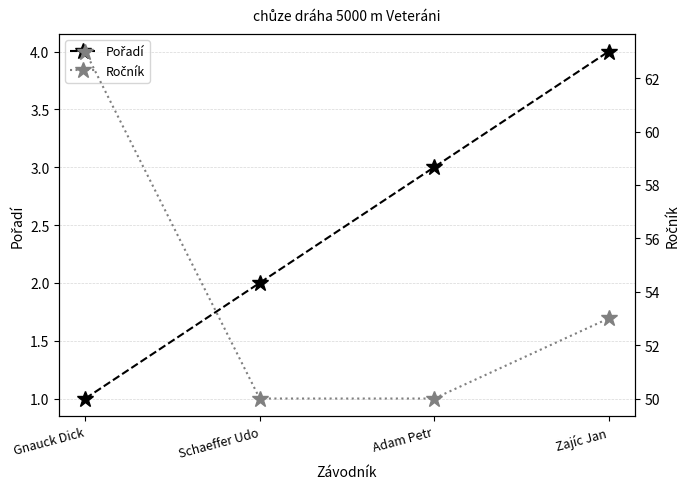

Reading left to right, transcribe all the data shown in this chart.

Pořadí: Gnauck Dick=1	Schaeffer Udo=2	Adam Petr=3	Zajíc Jan=4
Ročník: Gnauck Dick=63	Schaeffer Udo=50	Adam Petr=50	Zajíc Jan=53